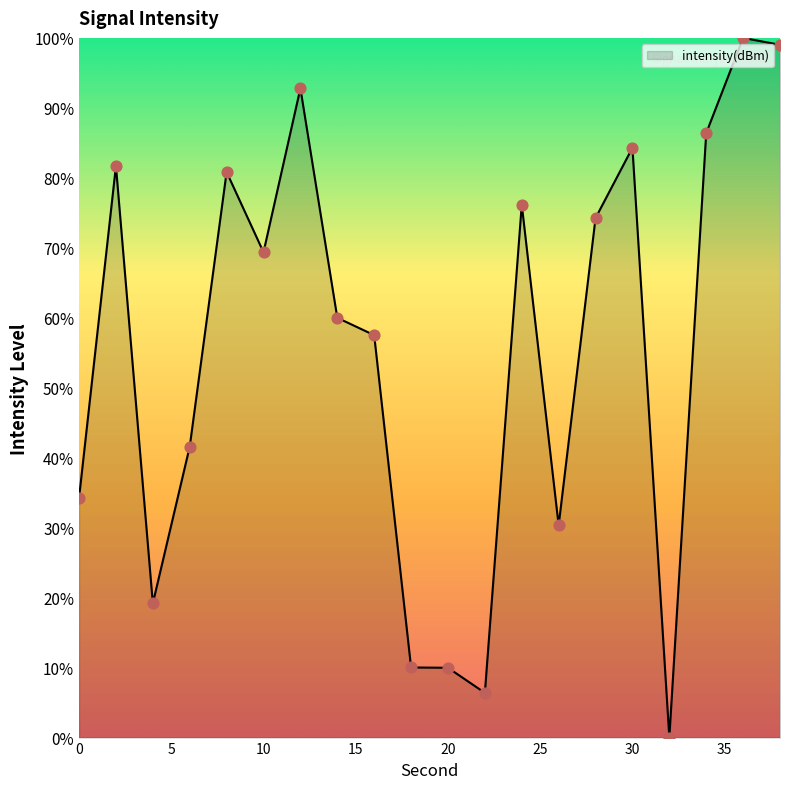

What is the difference between the maximum and minimum values?

100.0